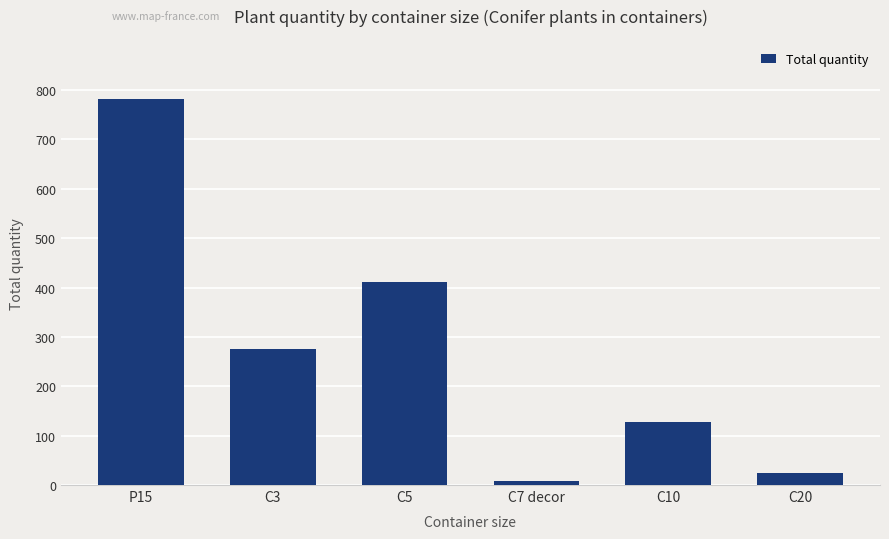

What is the sum of all values?

1626